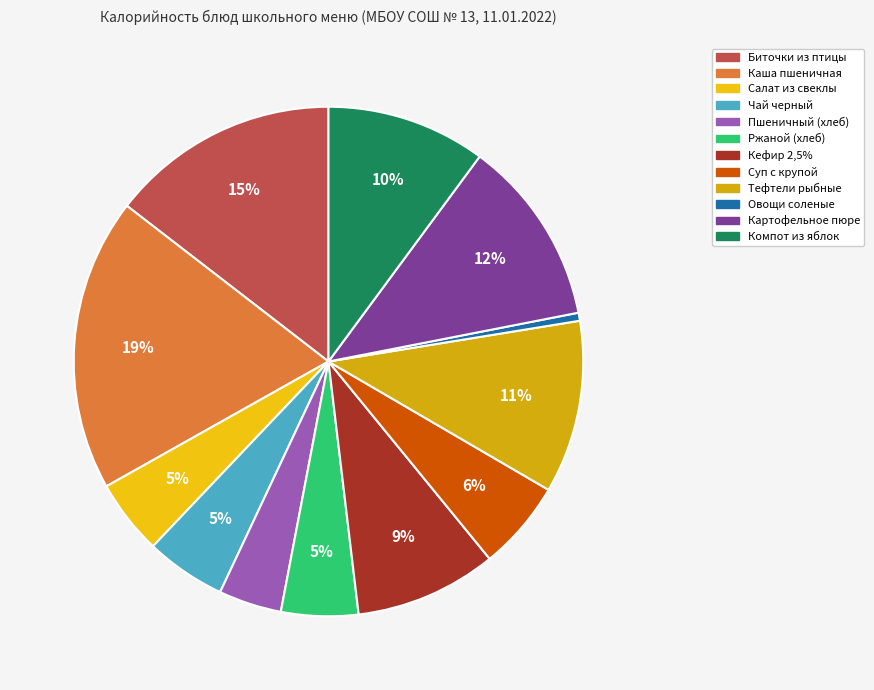

To the nearest percent, what is the difference between the Салат из свеклы and Каша пшеничная slice percentages?

14%